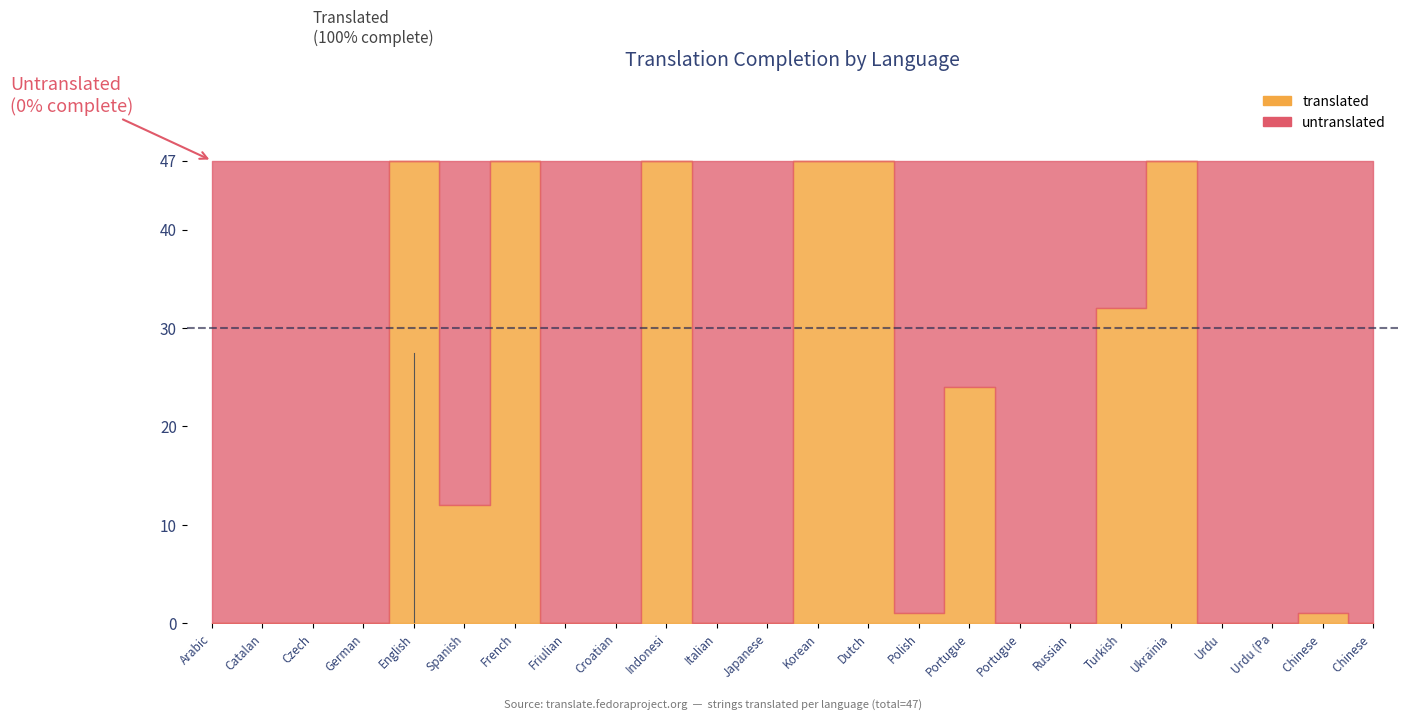

What is the difference between the maximum and minimum values in the untranslated series?

47